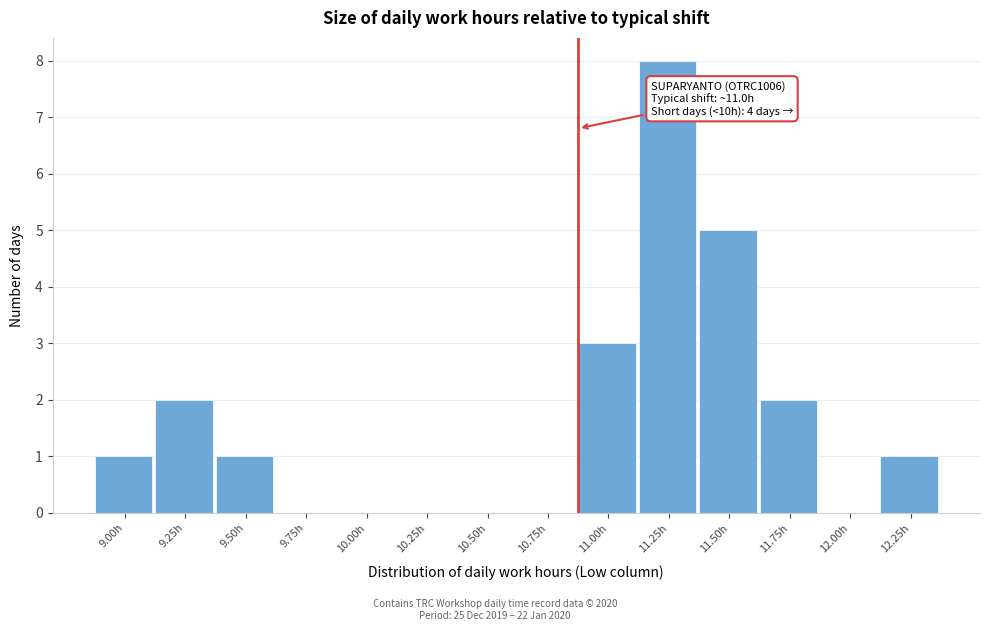

Reading left to right, what are all the values shown in this chart?

9.00h=1	9.25h=2	9.50h=1	9.75h=0	10.00h=0	10.25h=0	10.50h=0	10.75h=0	11.00h=3	11.25h=8	11.50h=5	11.75h=2	12.00h=0	12.25h=1